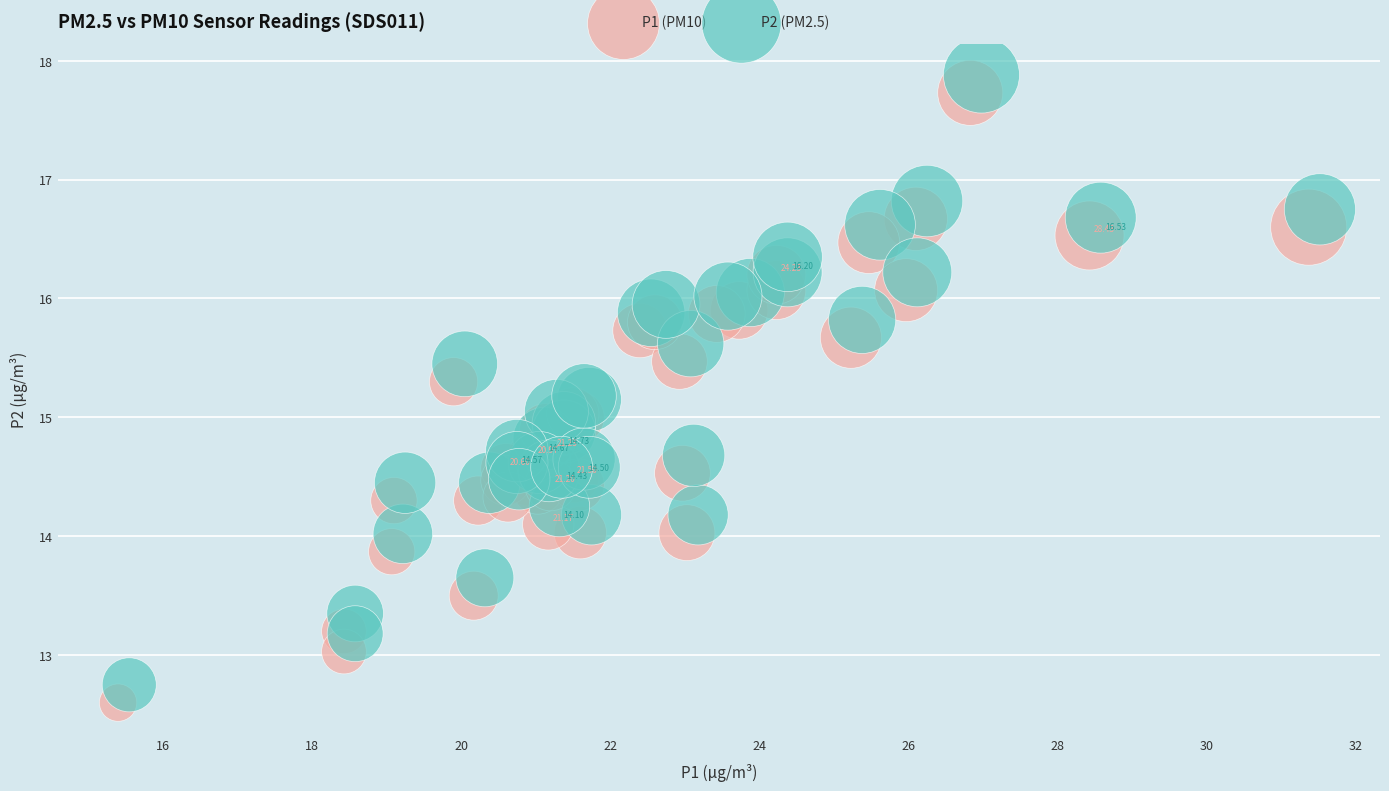

What are all the series names shown in the legend?

P1 (PM10), P2 (PM2.5)